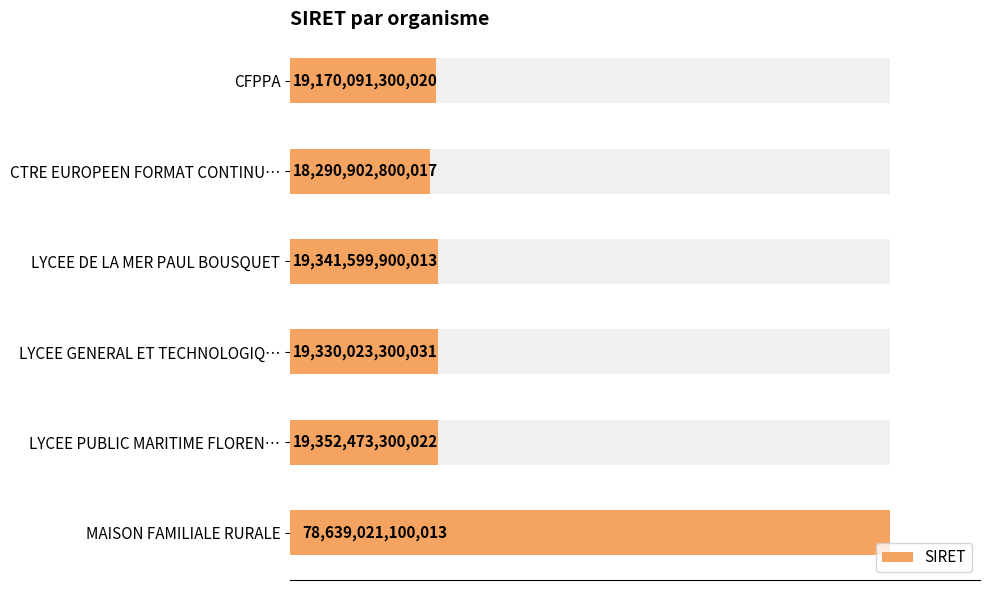

What is the minimum value shown in the chart?

18290902800017